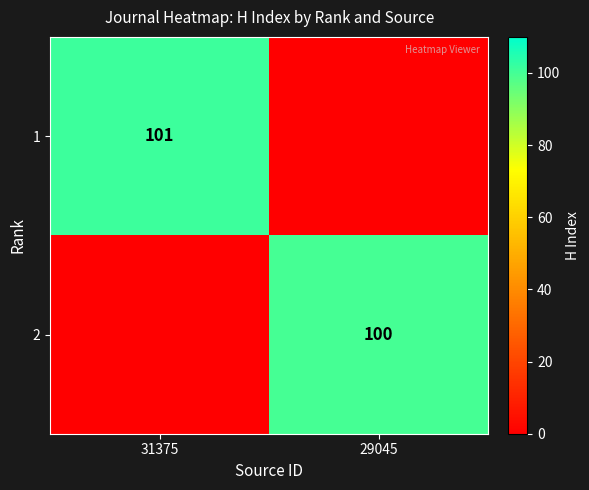

True or false: 1 has a value of 28 at 31375.

False